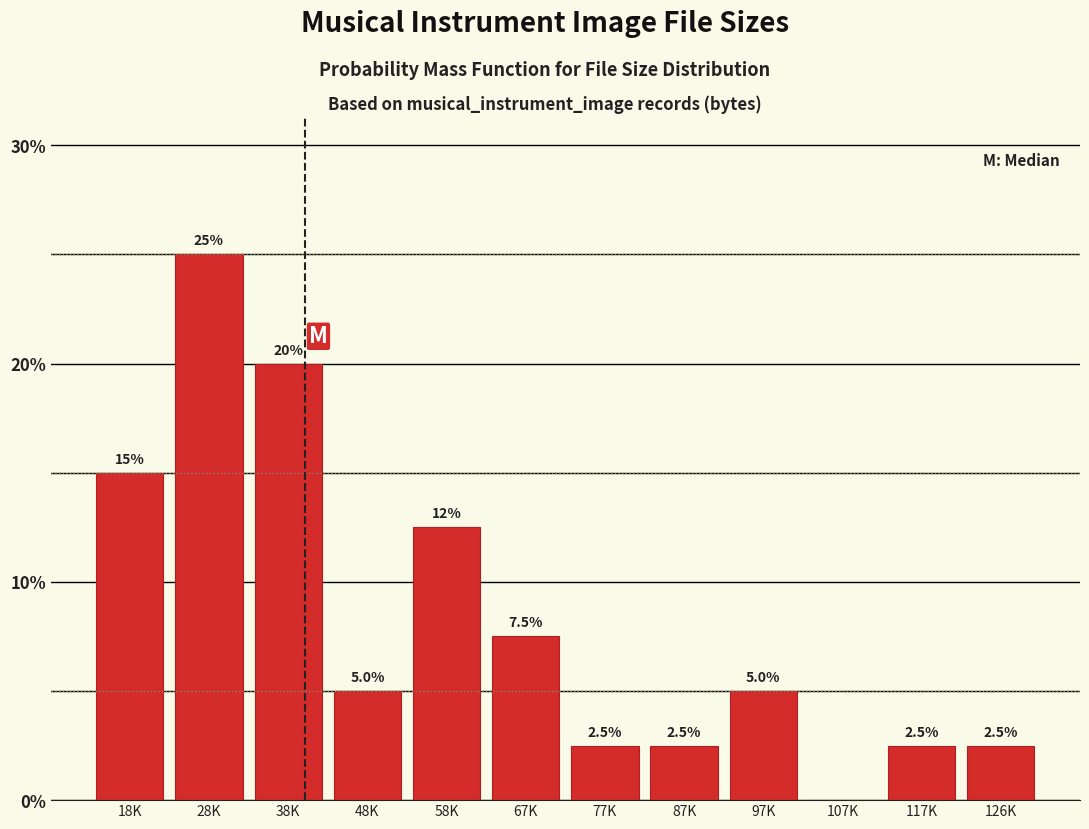

Reading left to right, what are all the values shown in this chart?

18K=15.0	28K=25.0	38K=20.0	48K=5.0	58K=12.5	67K=7.5	77K=2.5	87K=2.5	97K=5.0	107K=0.0	117K=2.5	126K=2.5